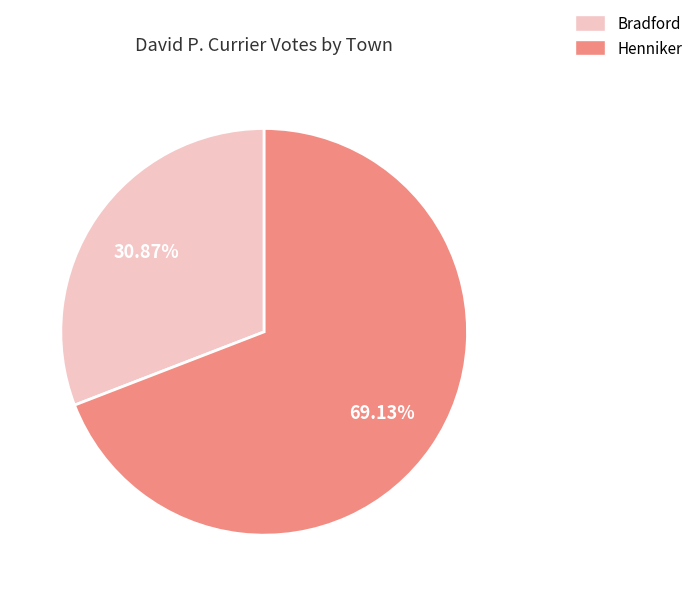

Is there any slice that represents more than half of the pie?

Yes